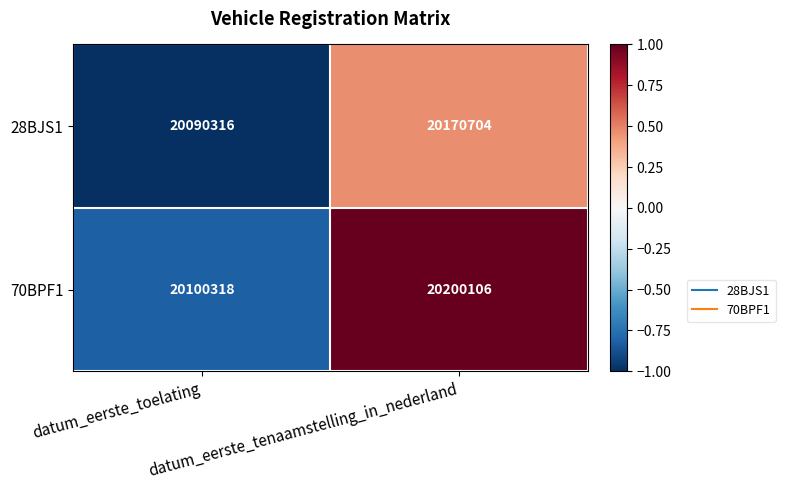

What is the sum of all 70BPF1 values?

40300424